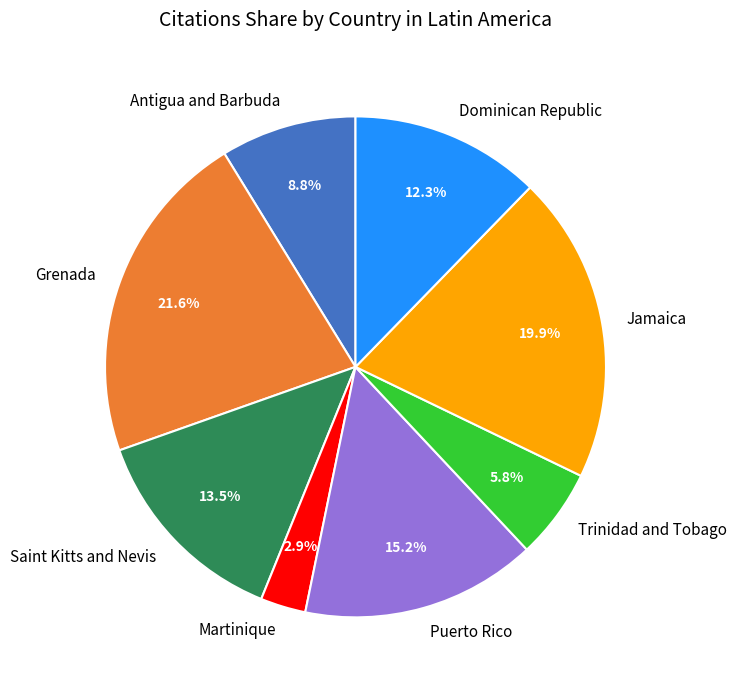

Which slice is the smallest?

Martinique